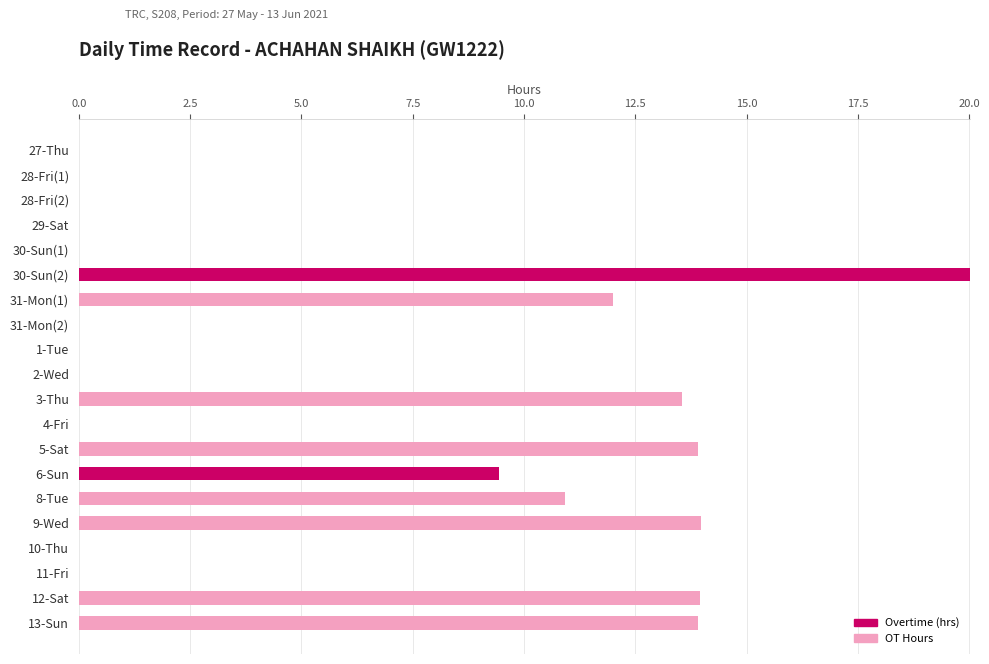

At which category is the sum across all series the highest?

30-Sun(2)